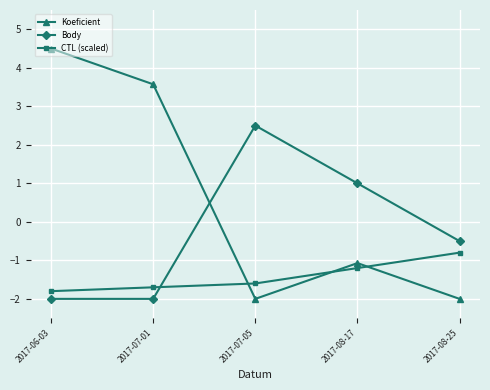

List the series in order of their overall mean, lowest first.

CTL (scaled), Body, Koeficient